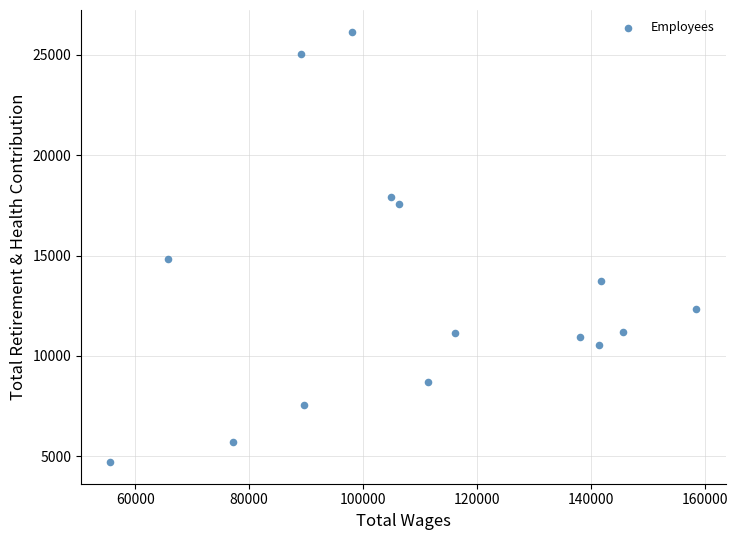

What Y value in the scatter plot is closest to 15436?

14850